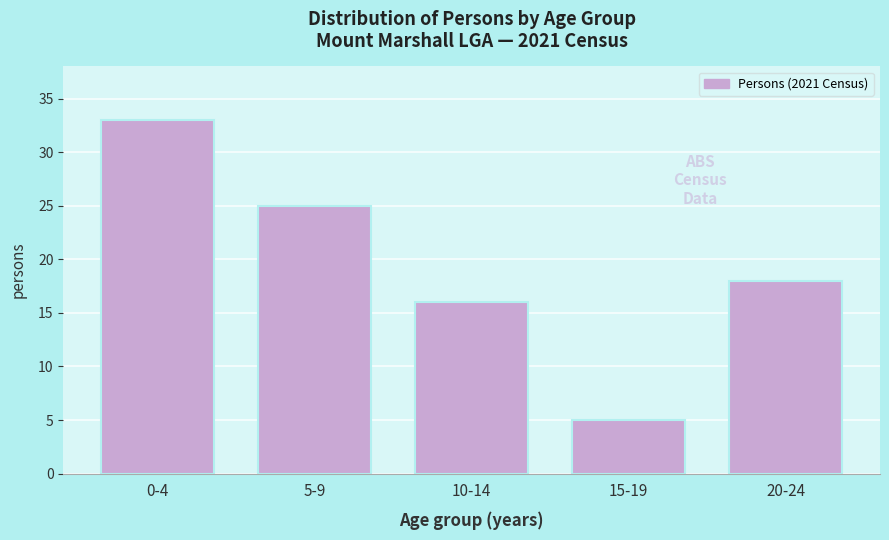

Reading left to right, list all the values displayed in this chart.

0-4=33	5-9=25	10-14=16	15-19=5	20-24=18